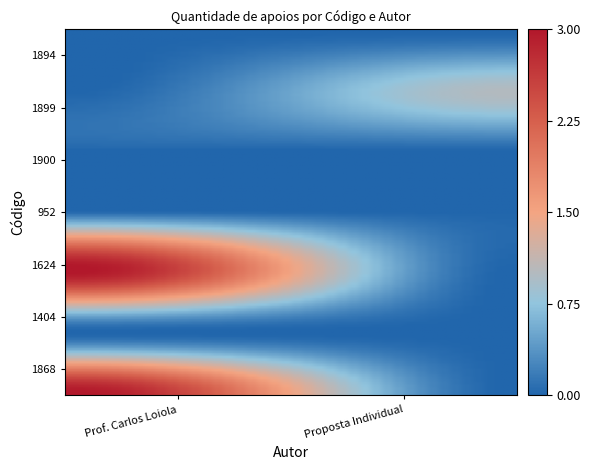

How many distinct data groups are displayed?

7